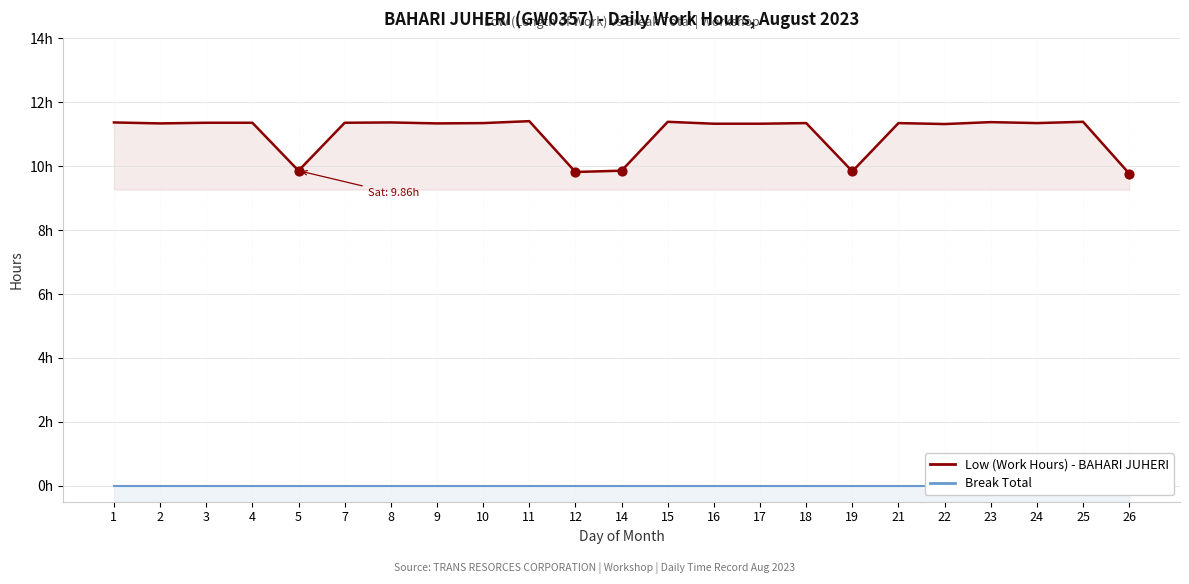

What are all the series names shown in the legend?

Low (Work Hours), Break Total